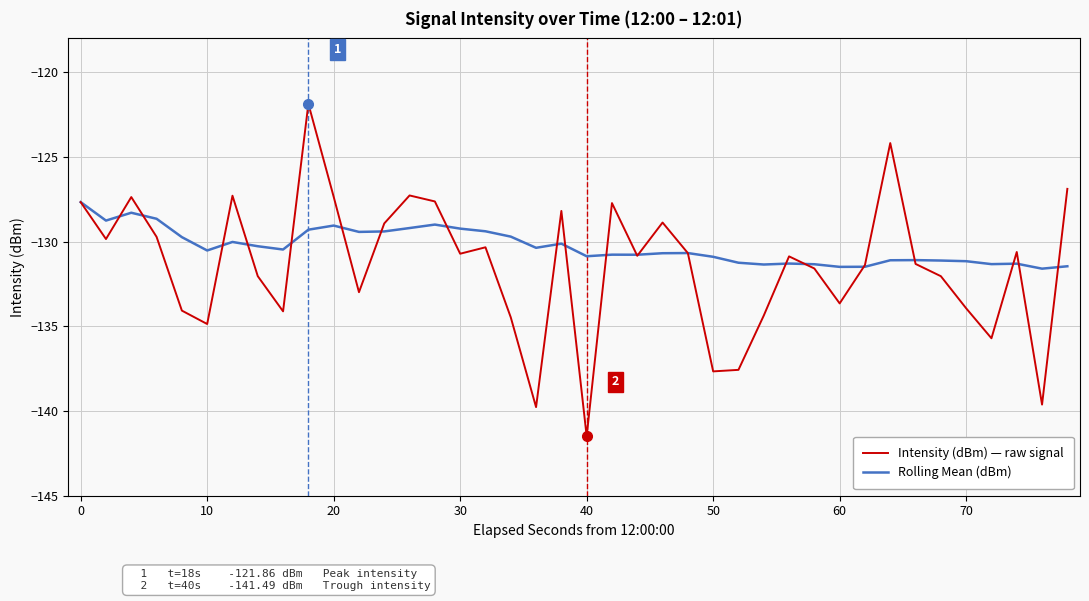

What is the smallest value displayed?

-141.5